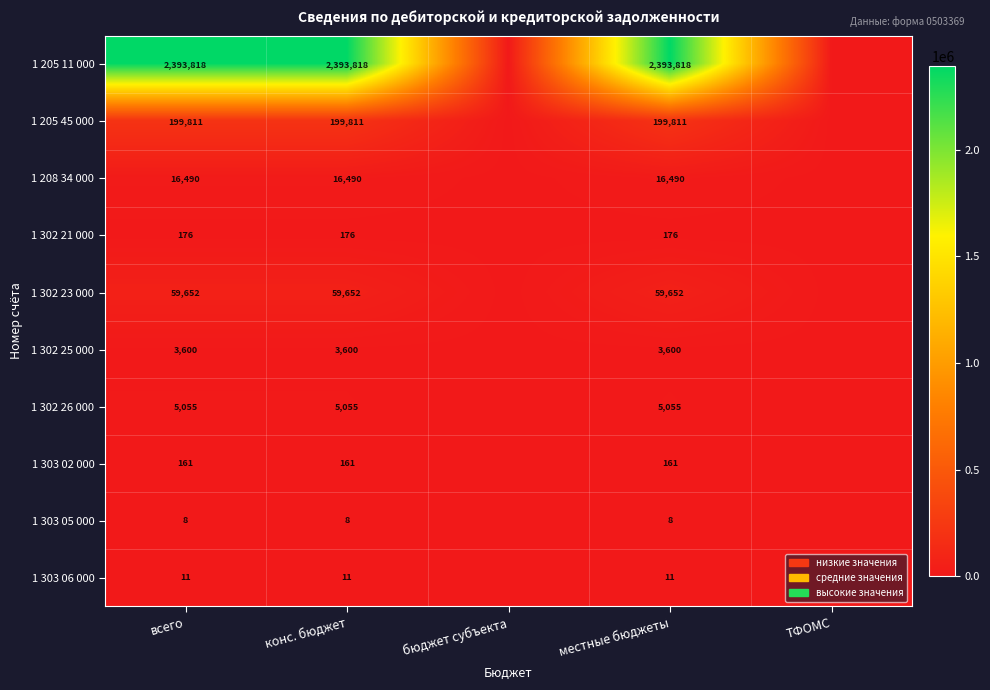

What is the sum of the 1 303 05 000 values at местные бюджеты and конс. бюджет?

16